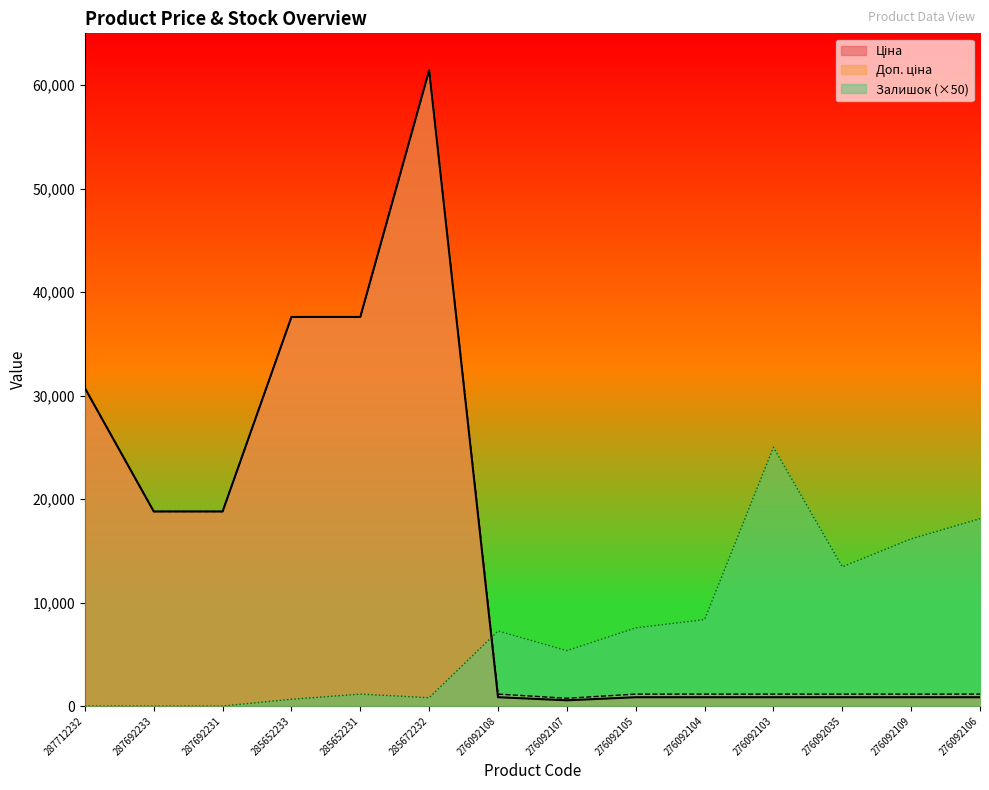

How many intersections are there between Ціна and Залишок?

1